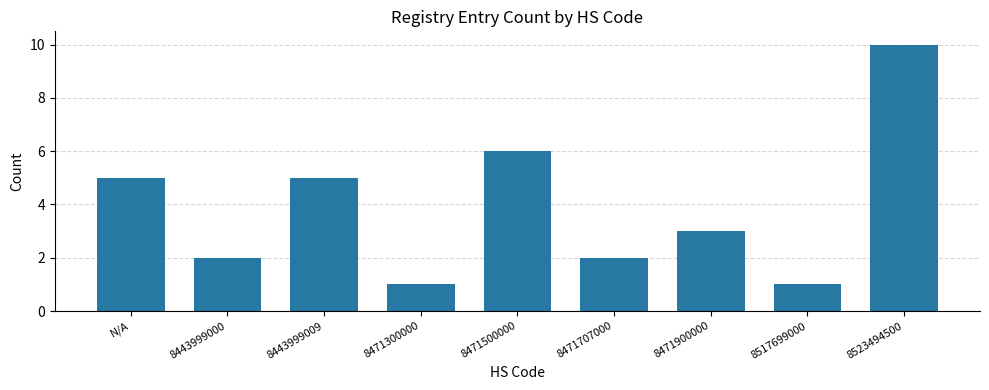

What is the value of the 9th bar from the left?

10